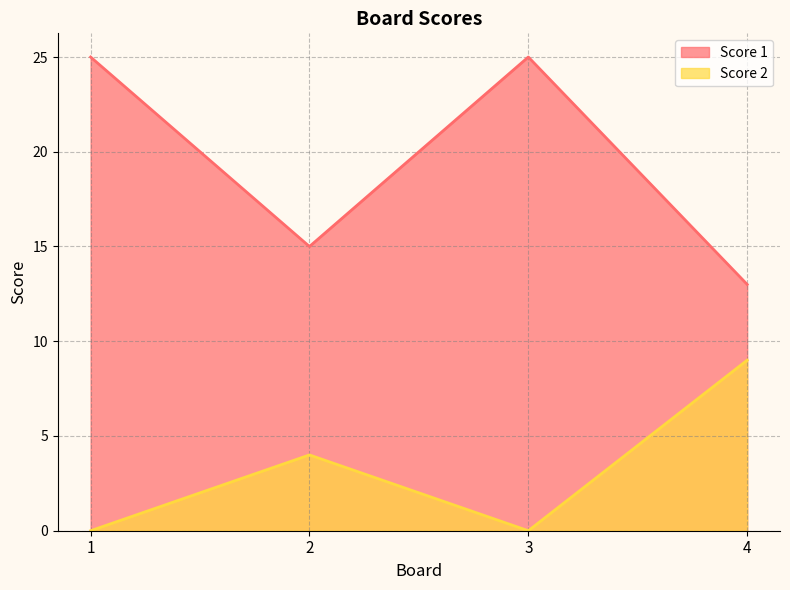

Reading left to right, transcribe all the data shown in this chart.

Score 1: 25	15	25	13
Score 2: 0	4	0	9